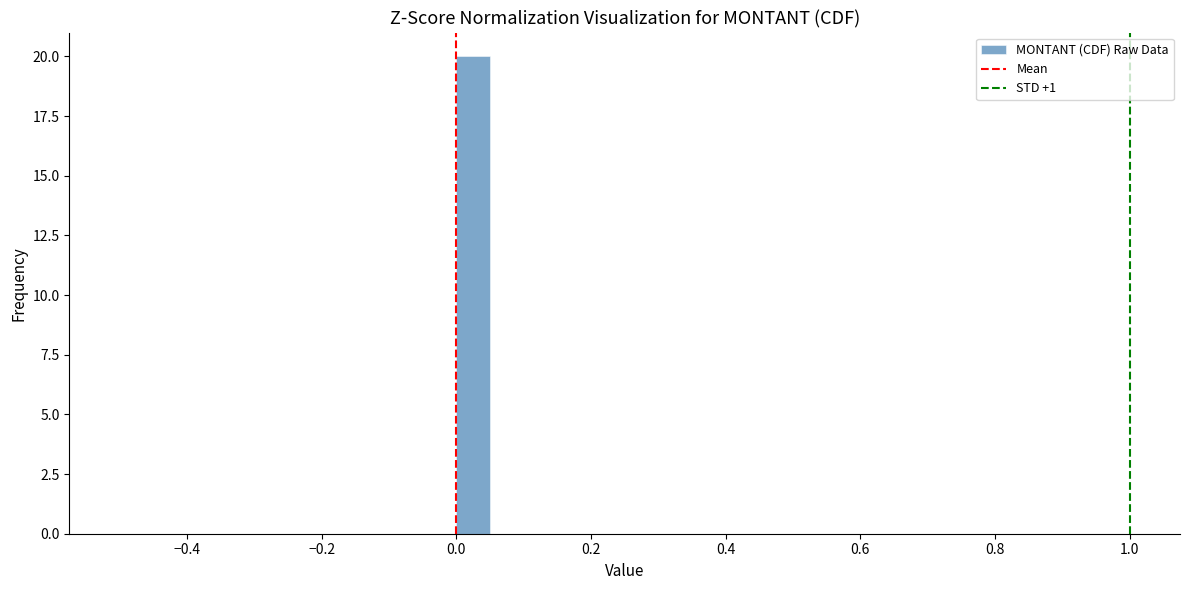

Read against the x-axis, roughly where is the centre of the tallest bar?

0.02